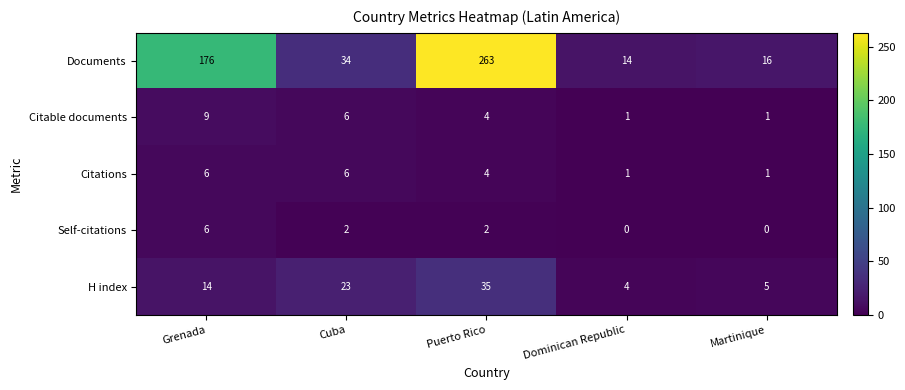

Read the Citable documents value at Grenada.

9